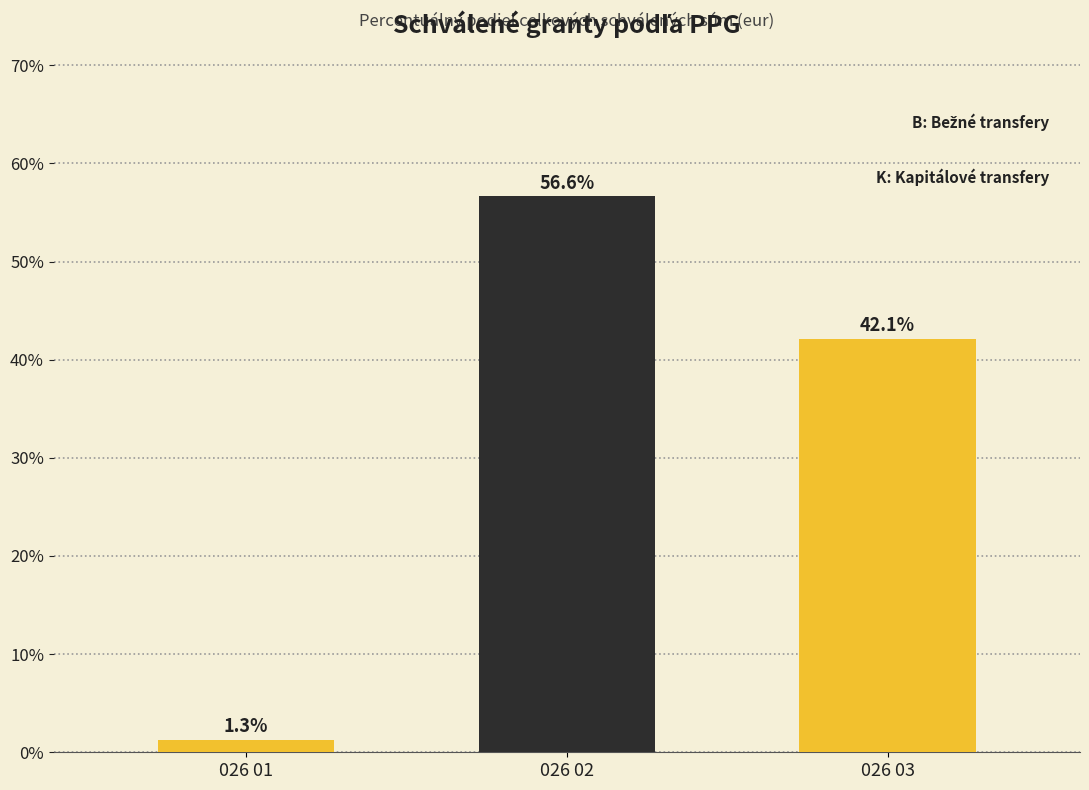

Which label corresponds to the smallest value in the chart?

026 01